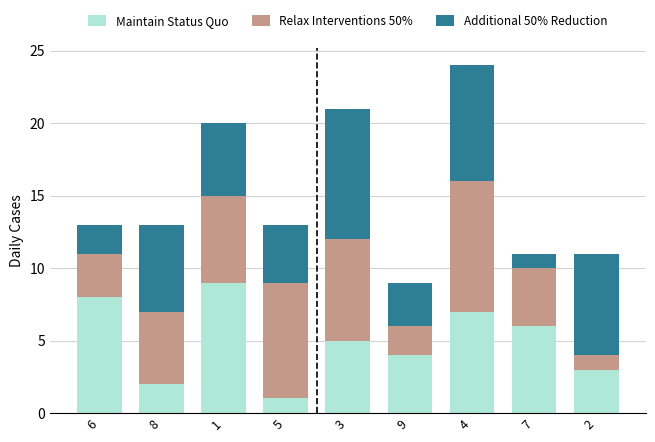

Reading left to right, what are the values for Maintain Status Quo?

6=8	8=2	1=9	5=1	3=5	9=4	4=7	7=6	2=3